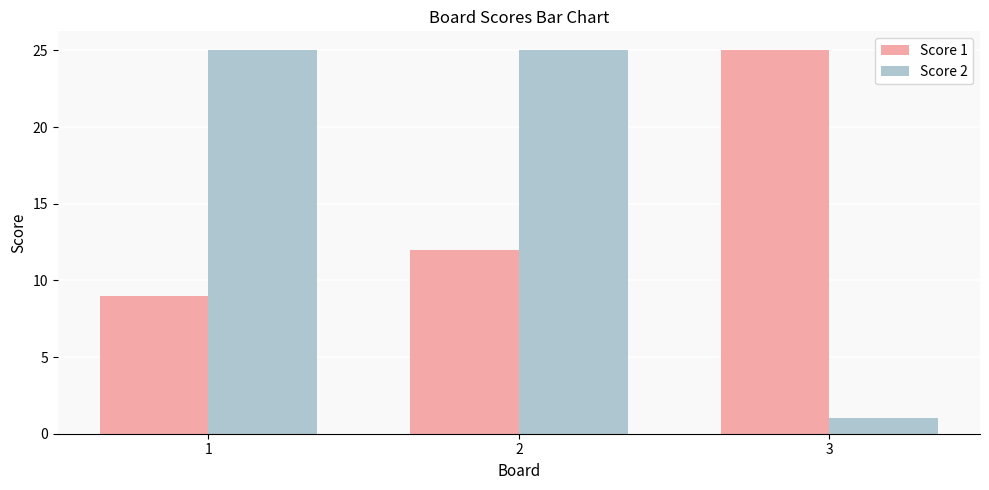

Count the Score 1 values in the range 9 to 25.

3